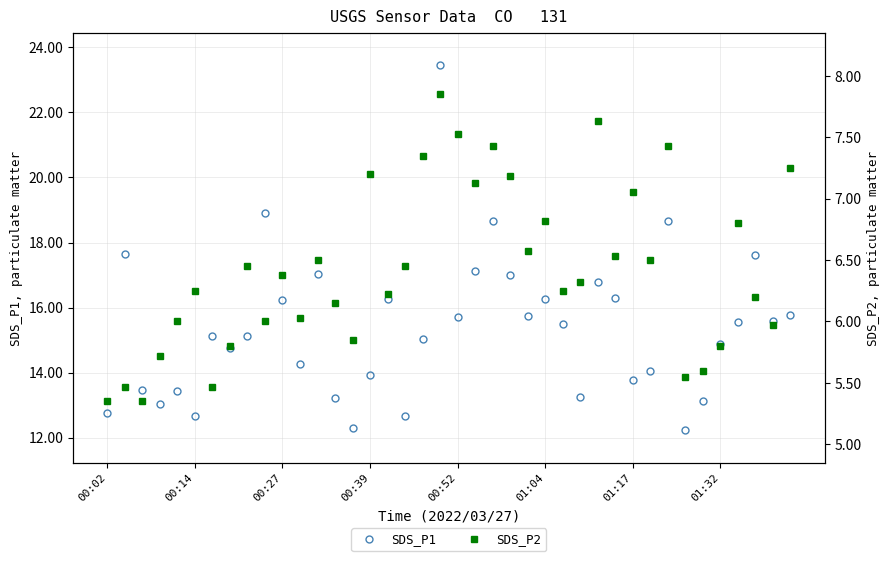

How many distinct data groups are displayed?

2